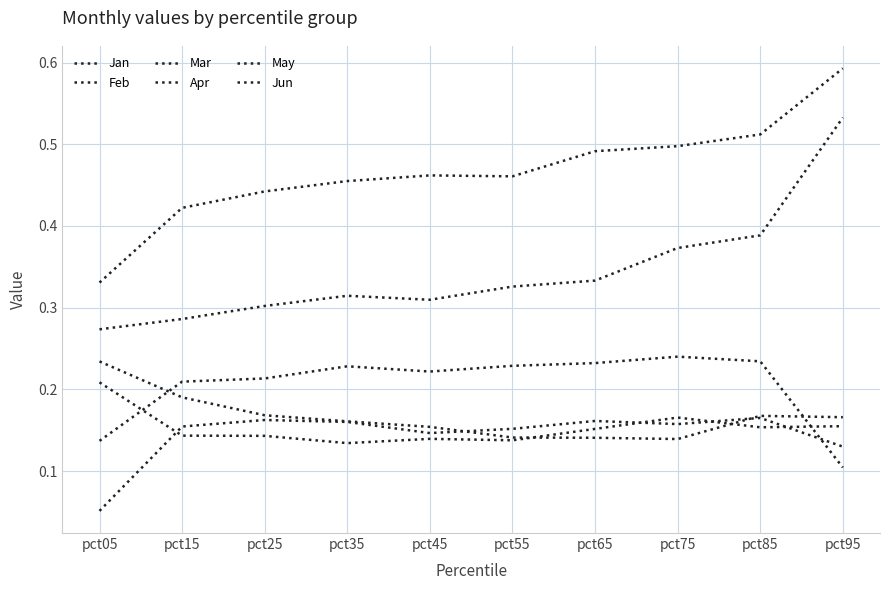

What is the total value across all series at pct95?

1.7